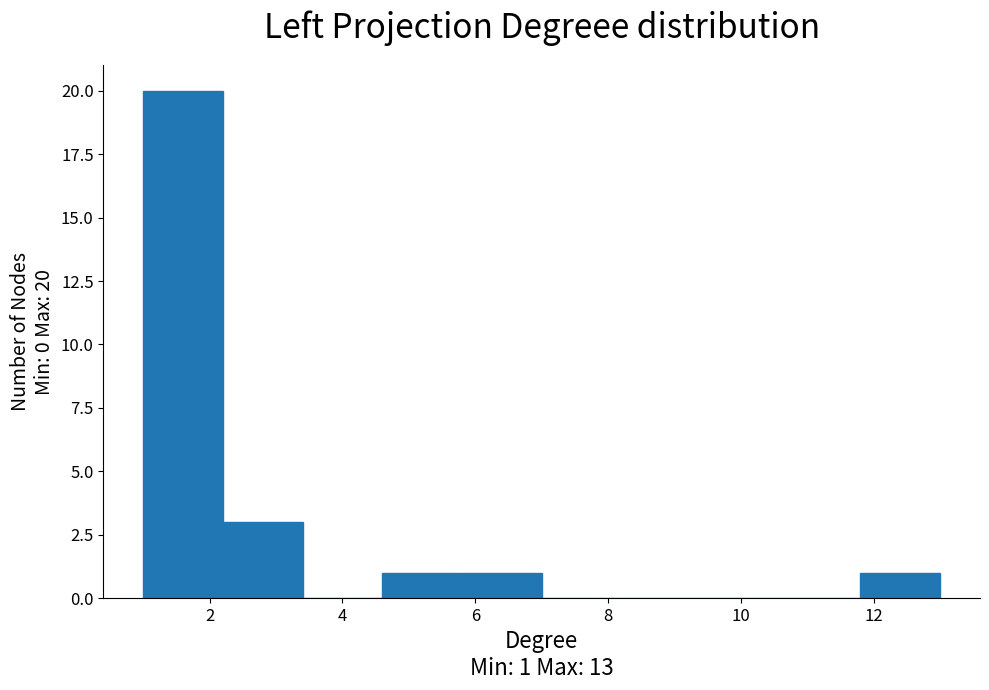

Which range on the x-axis has the tallest bar?

1.0 to 2.2